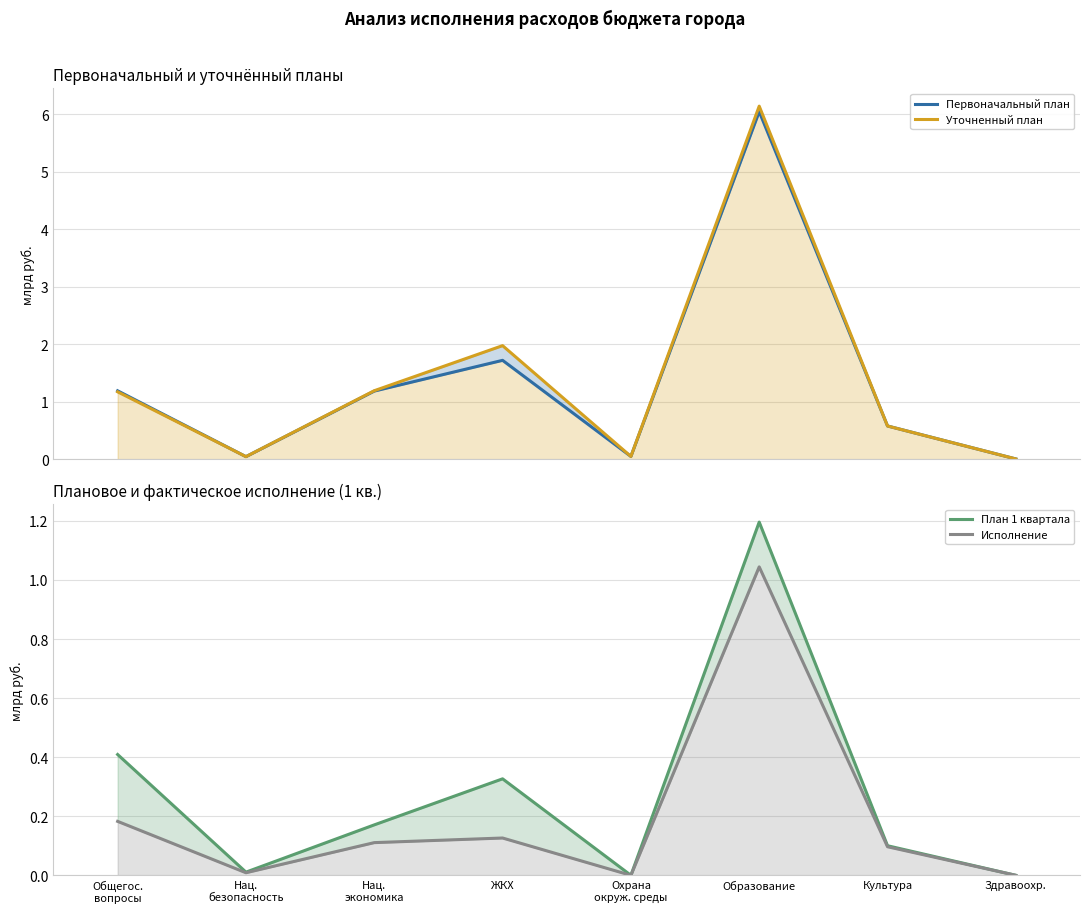

How many lines are shown in the chart?

4